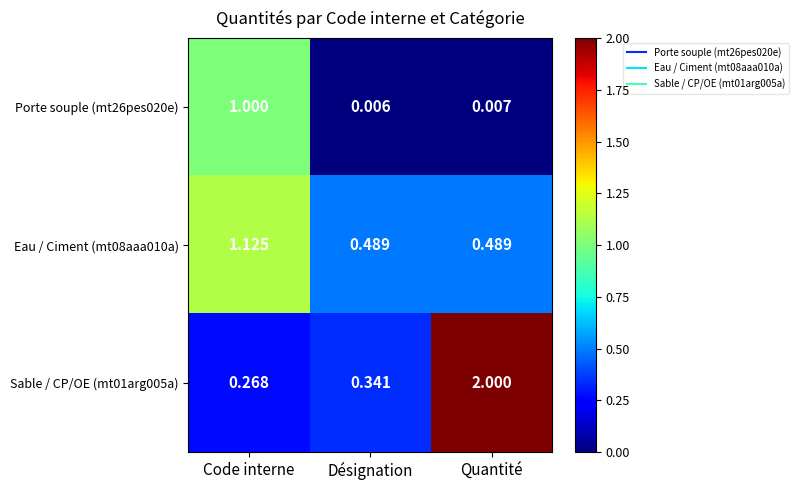

Which category has the lowest value across all series?

Désignation